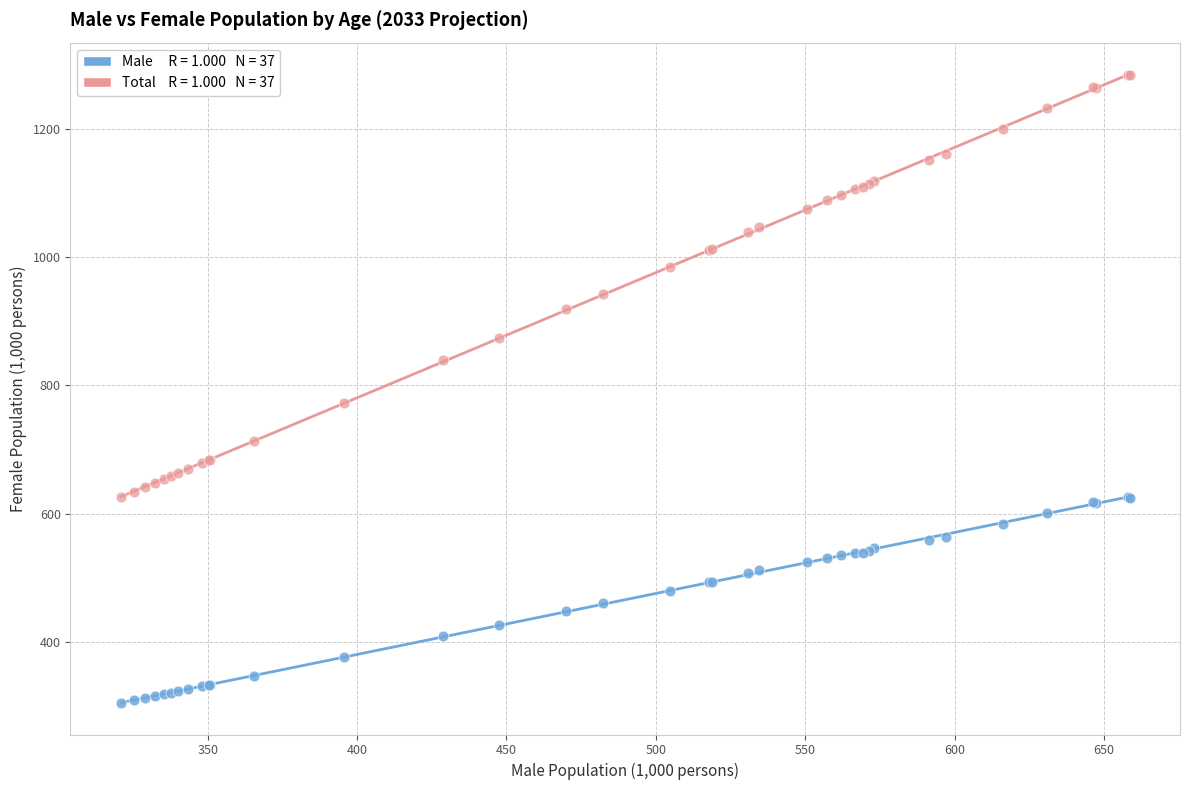

Across all series, what Y value is closest to 794?

772.4